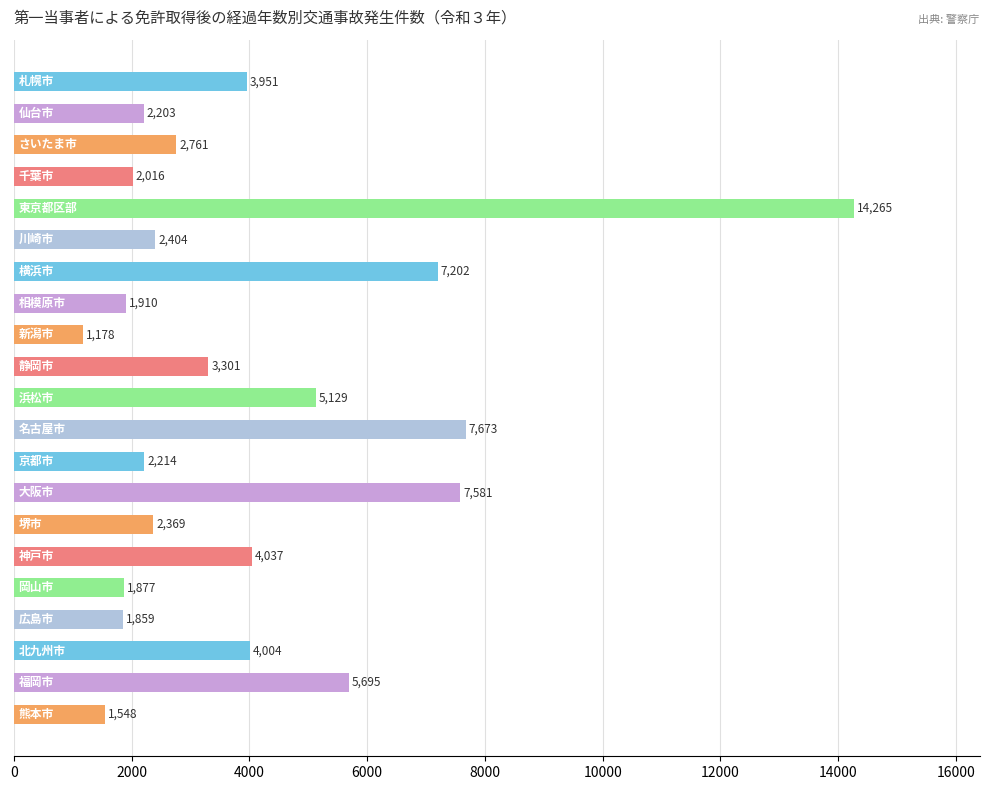

What is the difference between the second highest and minimum values?

6495